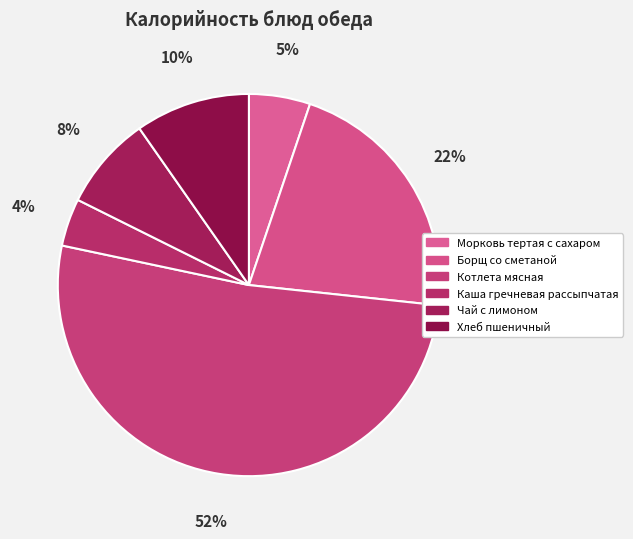

The Каша гречневая рассыпчатая slice represents 18% of the pie. True or false?

False